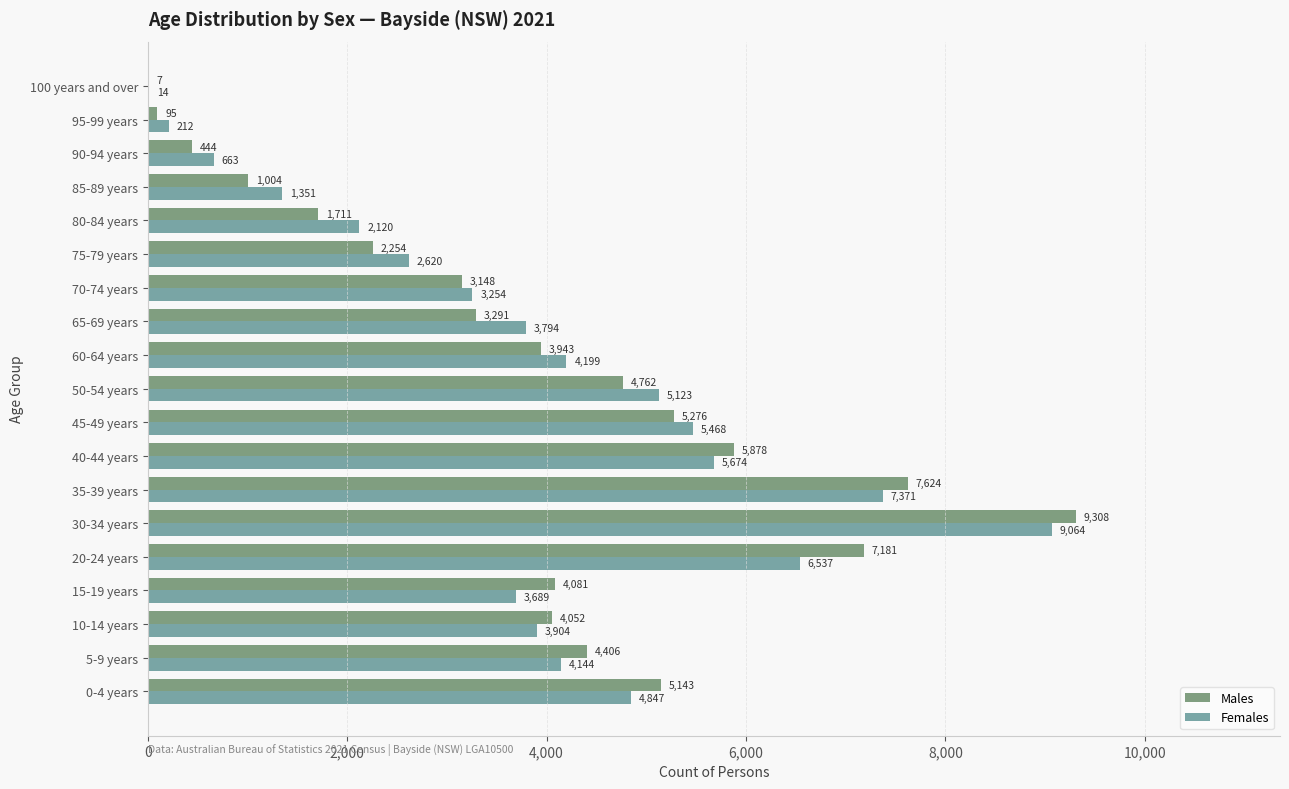

What is the maximum value for Females?

9064